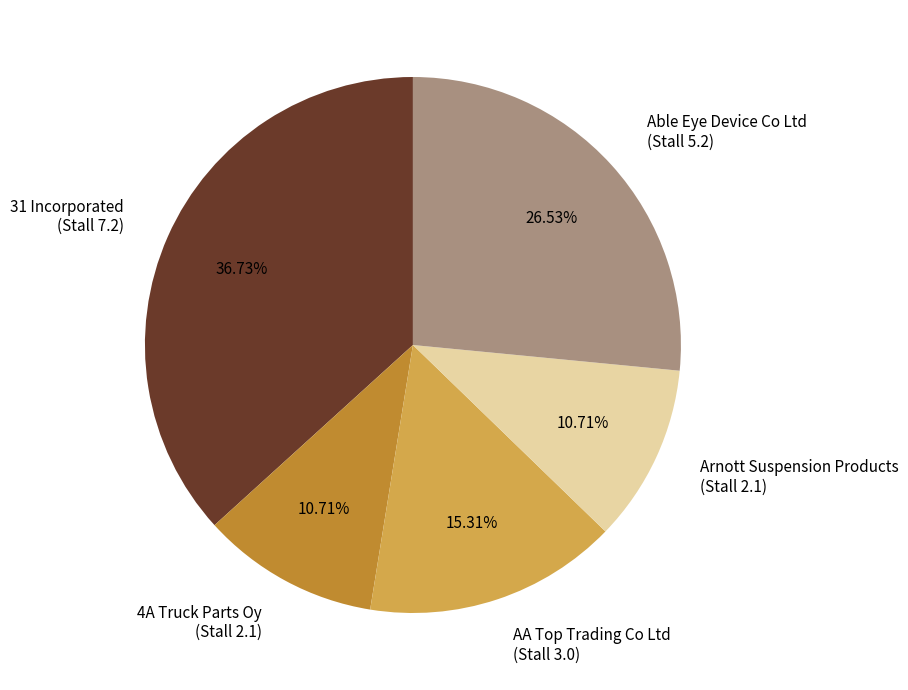

Is there any slice that represents more than half of the pie?

No